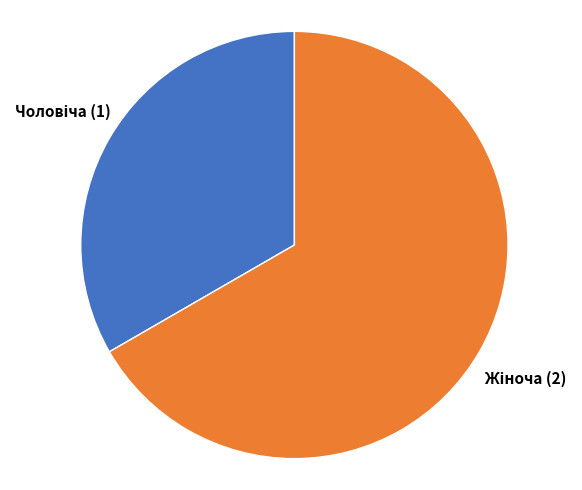

Is there a majority slice in this chart?

Yes